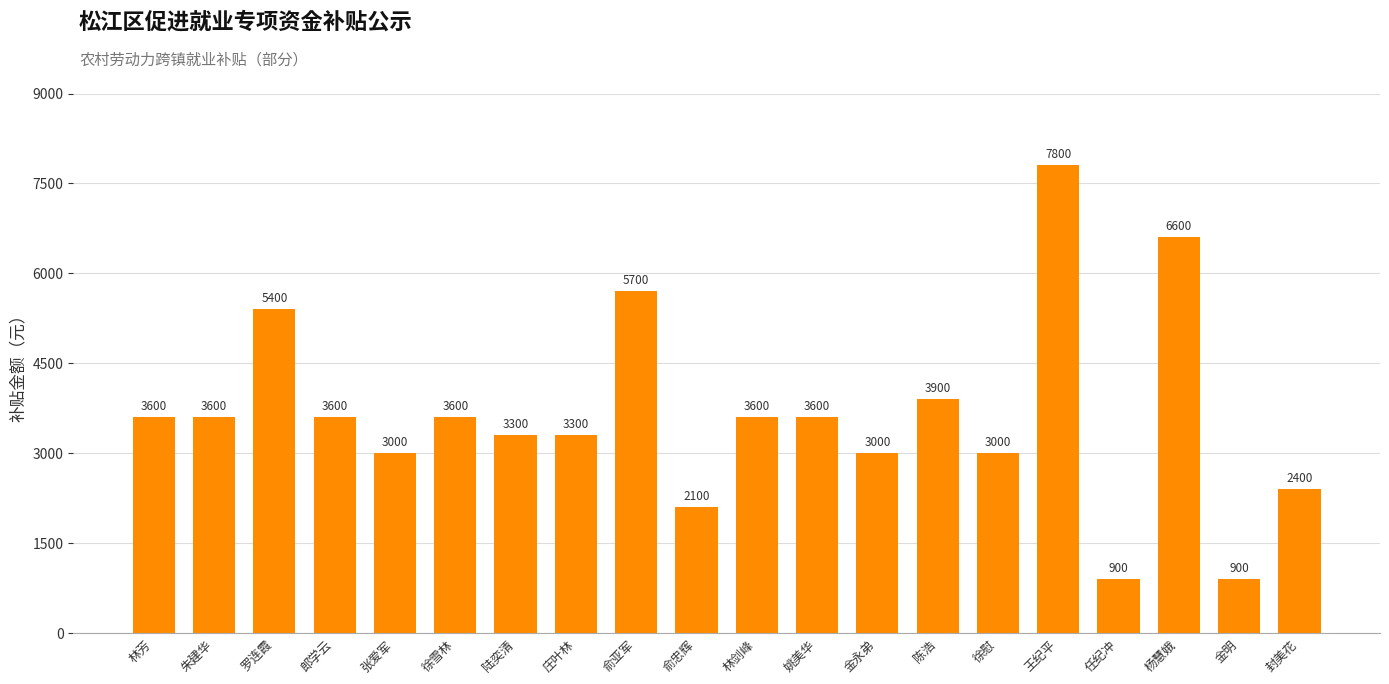

What is the approximate value at 金永弟, to the nearest 50?

3000